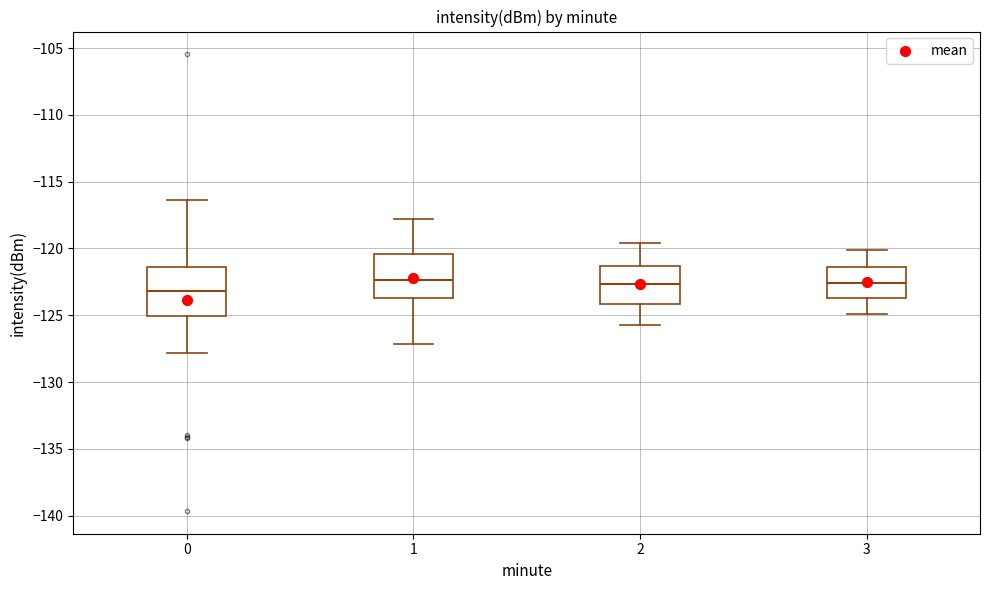

Reading left to right, read every box against the y-axis: the position of its median line, the range the box covers, and the ends of its whiskers. The values are not printed on the chart, so give them approximately, as read against the axis.

0: median -123.0, box -125.0 to -121.5, whiskers -128.0 to -116.5
1: median -122.5, box -123.5 to -120.5, whiskers -127.0 to -118.0
2: median -122.5, box -124.0 to -121.5, whiskers -125.5 to -119.5
3: median -122.5, box -123.5 to -121.5, whiskers -125.0 to -120.0